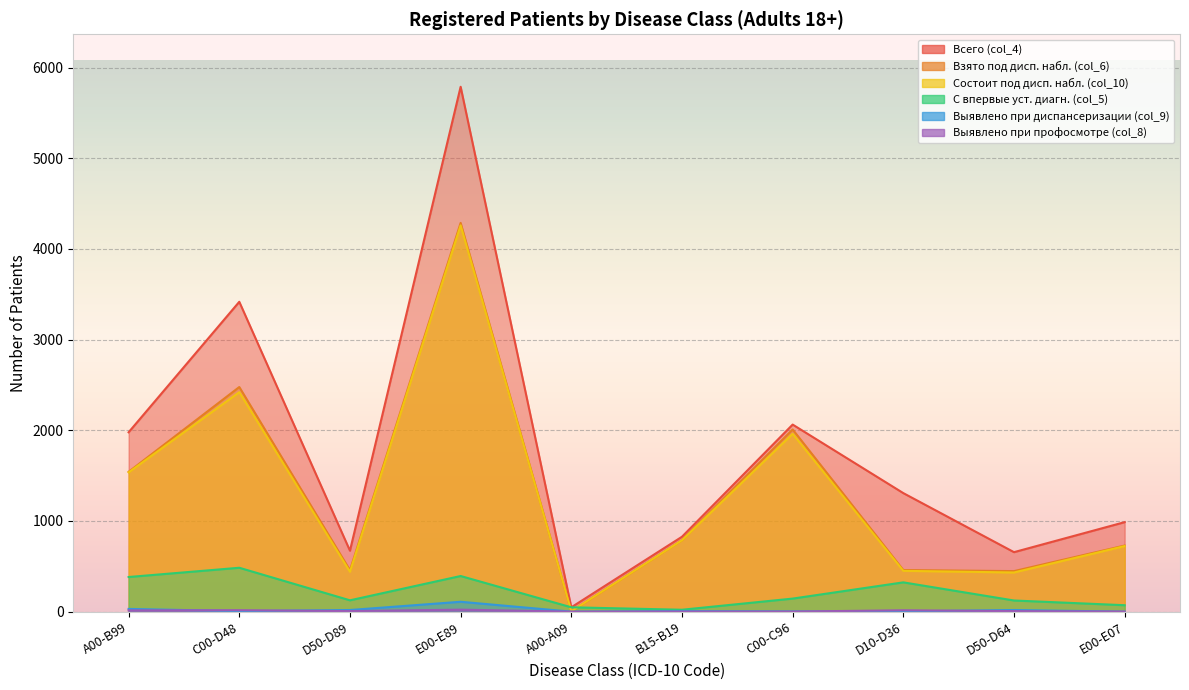

What is the sum of all Выявлено при диспансеризации (col_9) values?

193